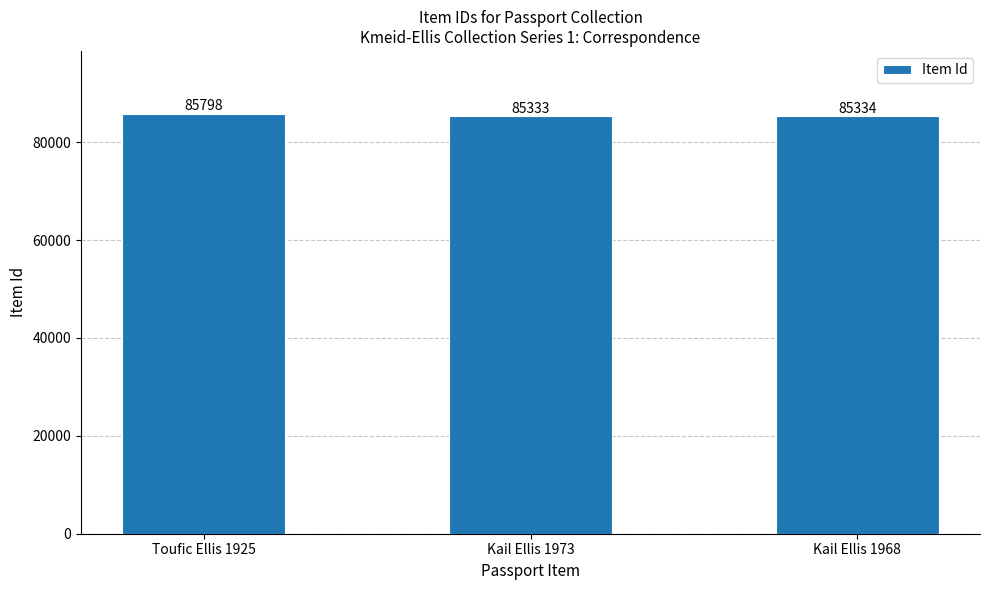

What is the change in value from Toufic Ellis 1925 to Kail Ellis 1973?

-465